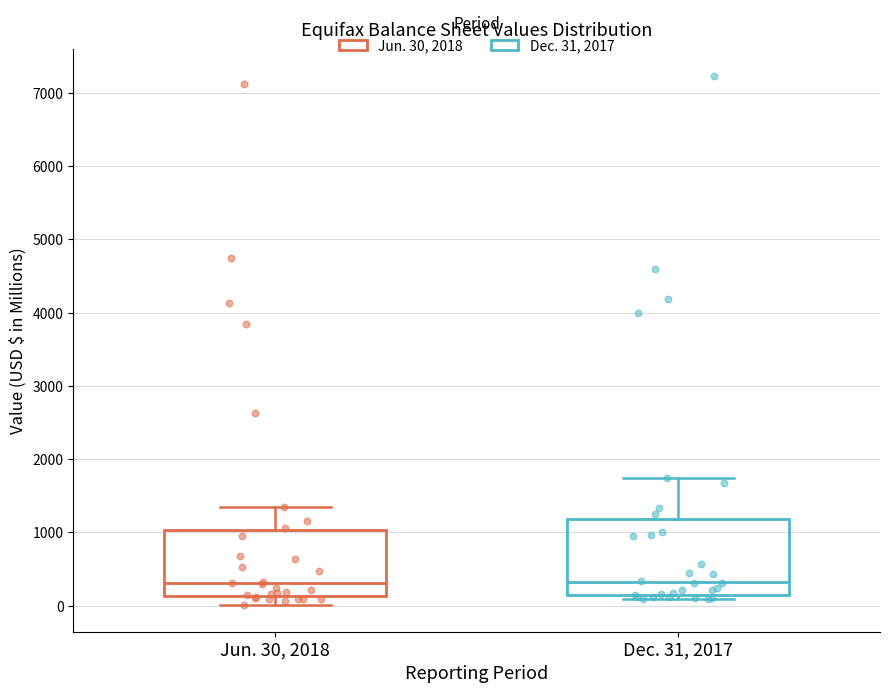

Reading left to right, read every box against the y-axis: the position of its median line, the range the box covers, and the ends of its whiskers. The values are not printed on the chart, so give them approximately, as read against the axis.

Jun. 30, 2018: median 300, box 100 to 1000, whiskers 0 to 1300
Dec. 31, 2017: median 300, box 100 to 1200, whiskers 100 (just below the box's lower edge) to 1700